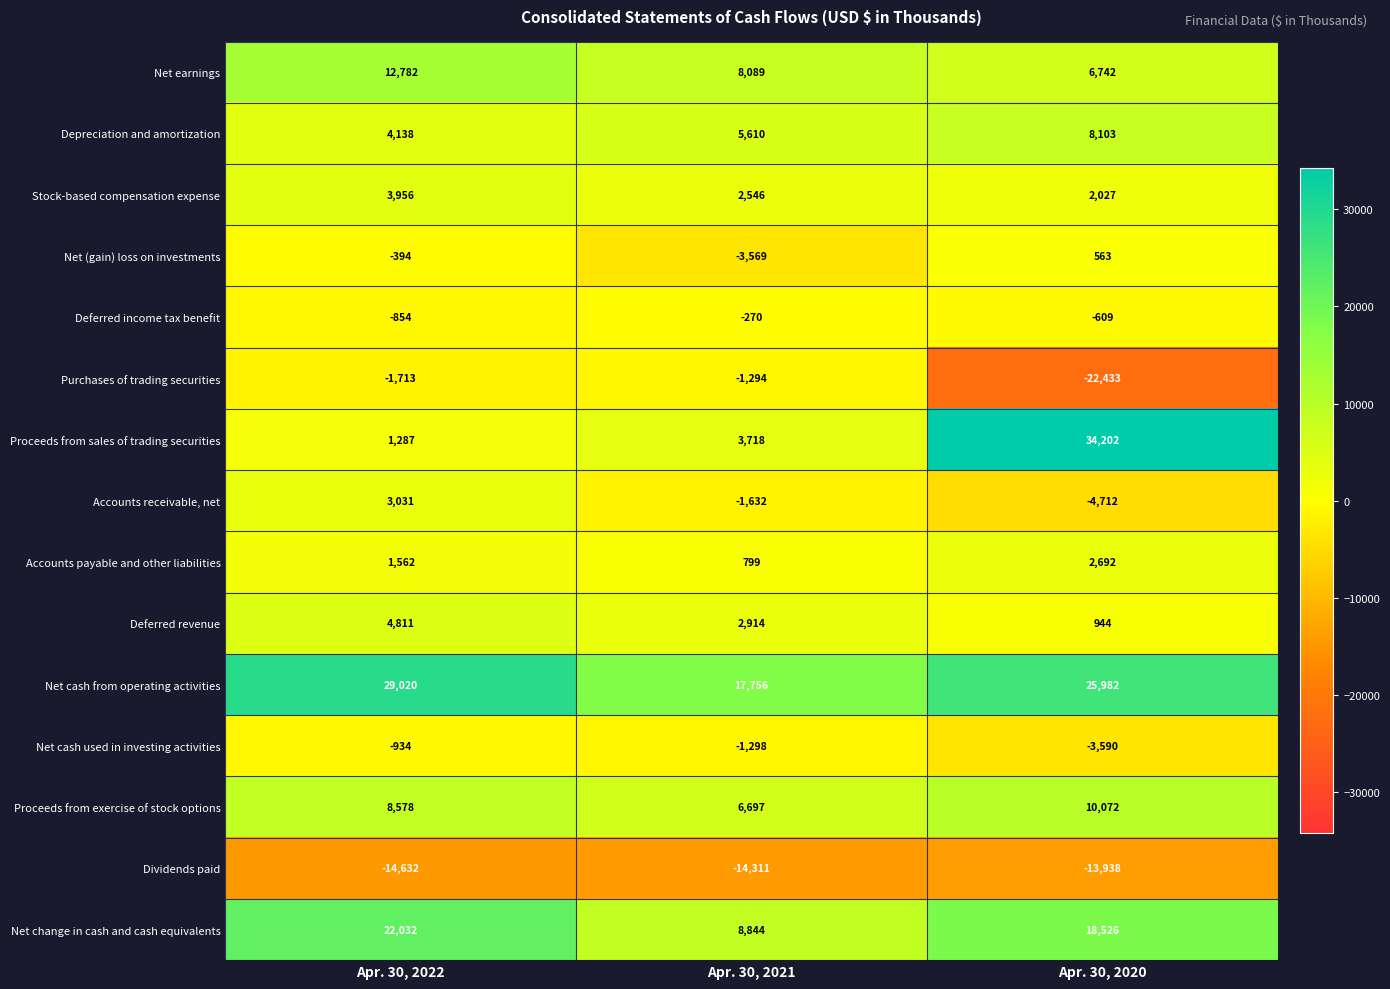

The Net cash from operating activities series shows 15883 at Apr. 30, 2020. True or false?

False